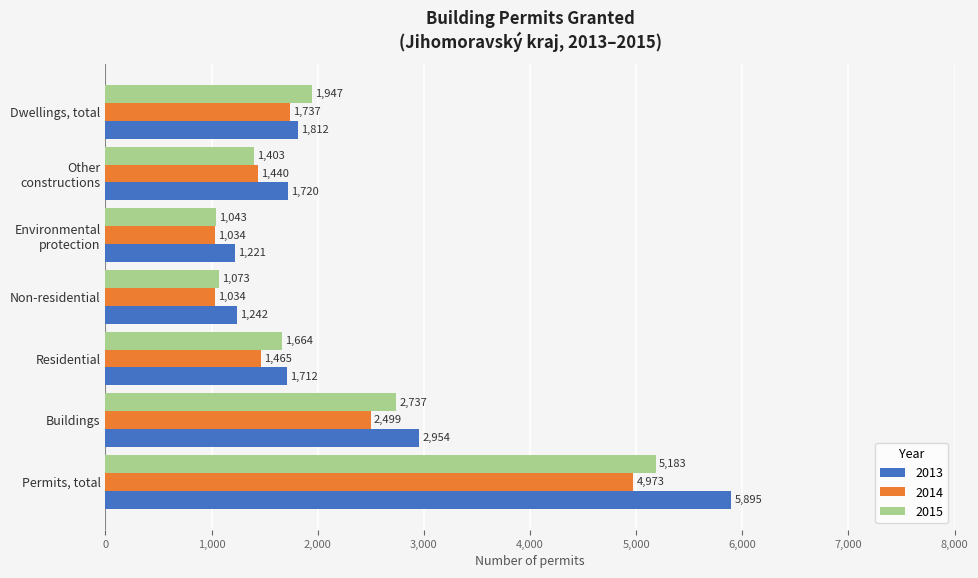

How many data points does each series have?

7